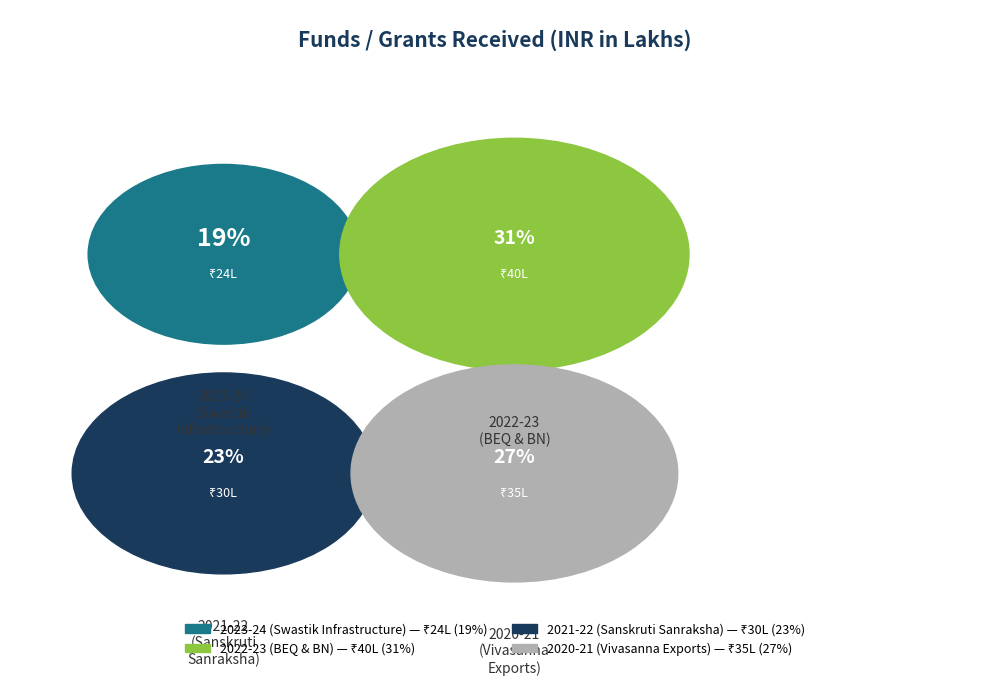

What is the ratio of the value at 2022-23 (BEQ & BN) to the value at 2021-22 (Sanskruti Sanraksha)?

1.3